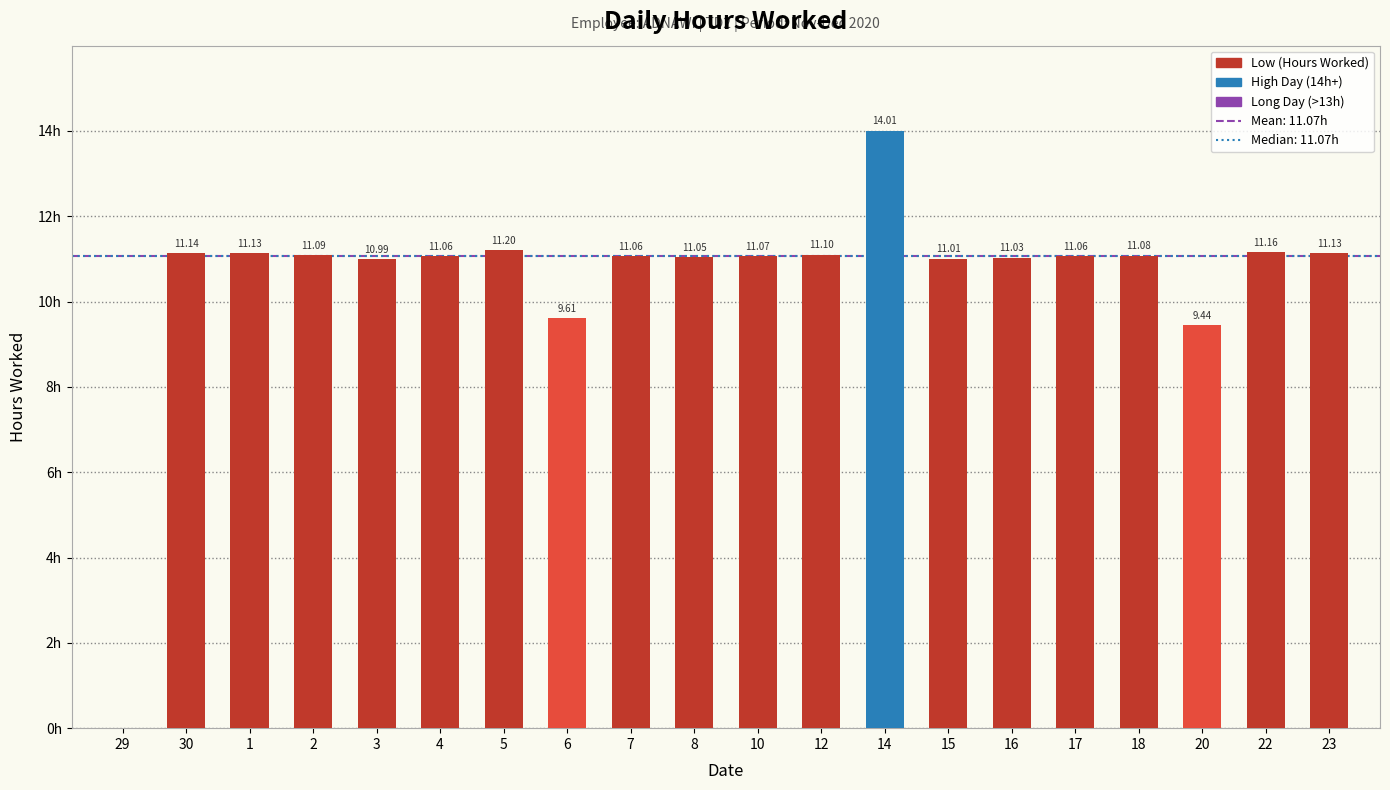

What is the change in value from 30 to 17?

-0.1